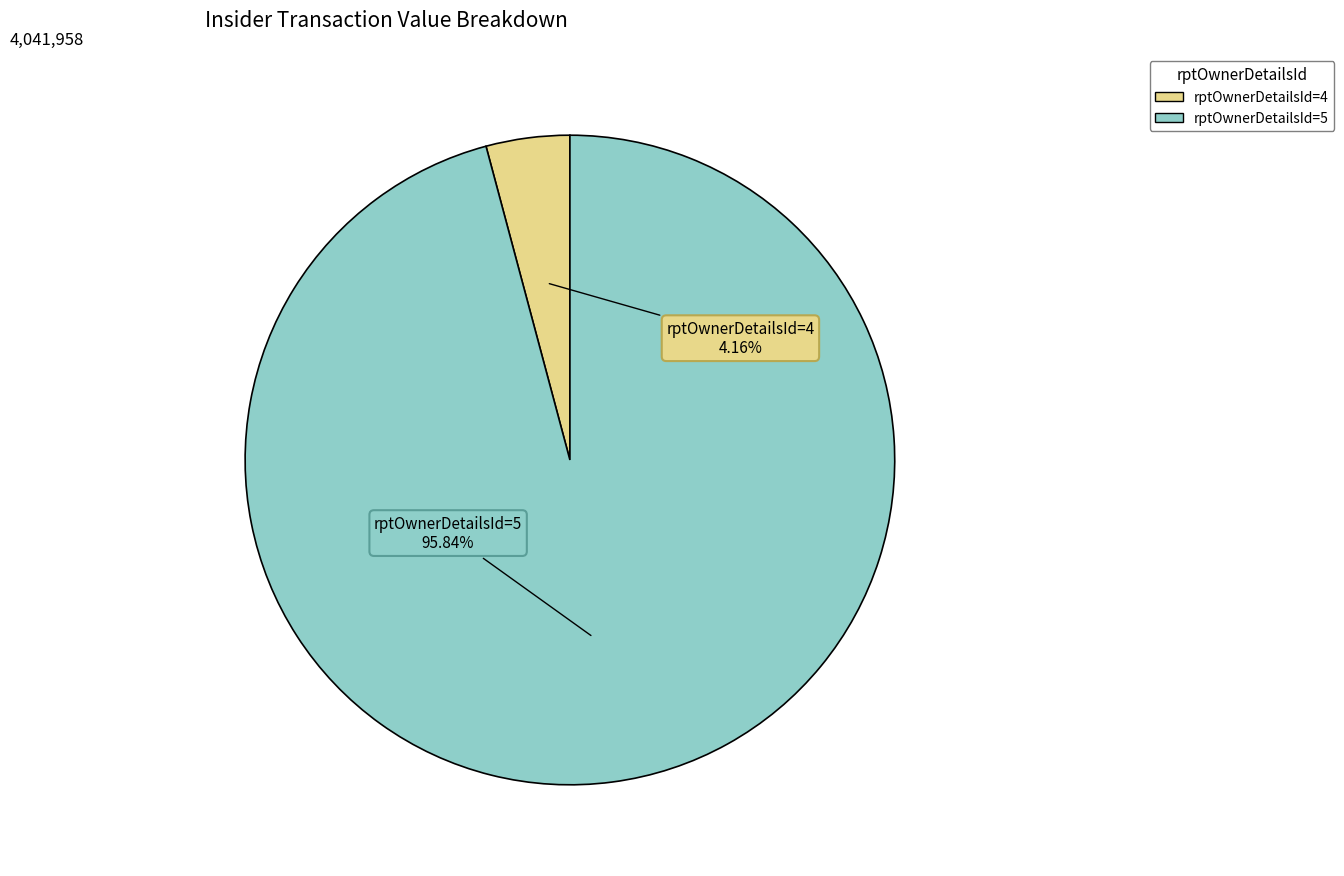

Which has a higher value, rptOwnerDetailsId=4 or rptOwnerDetailsId=5?

rptOwnerDetailsId=5